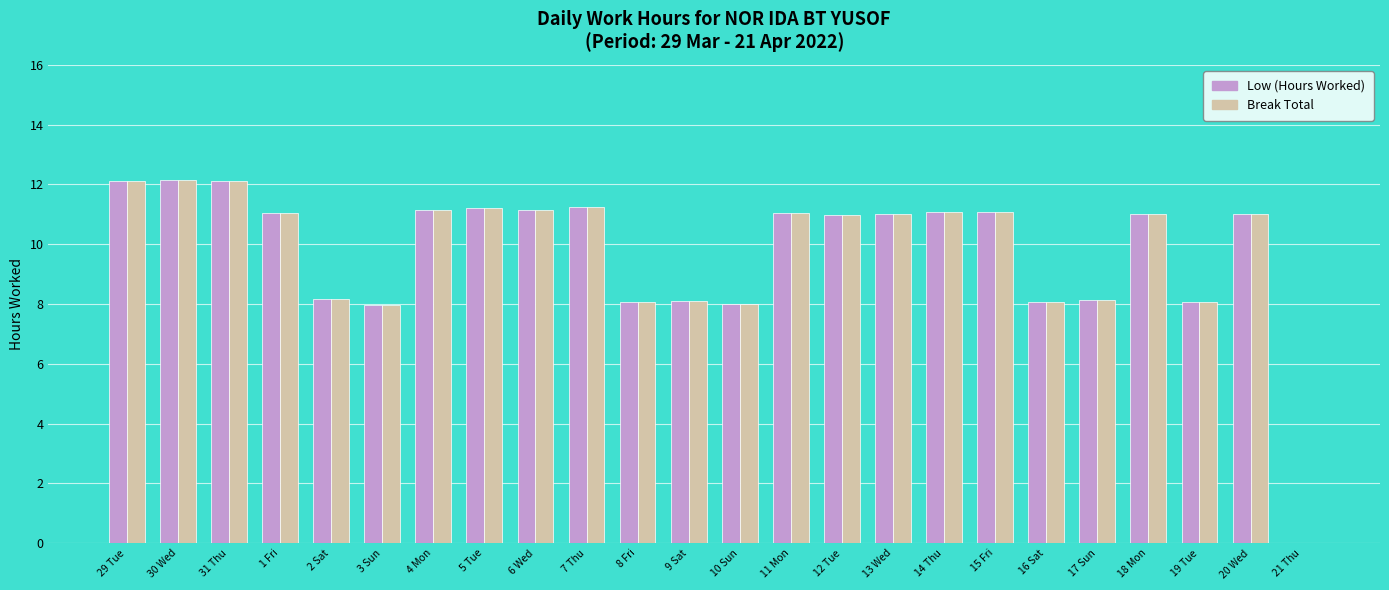

What is the greatest value displayed?

12.2